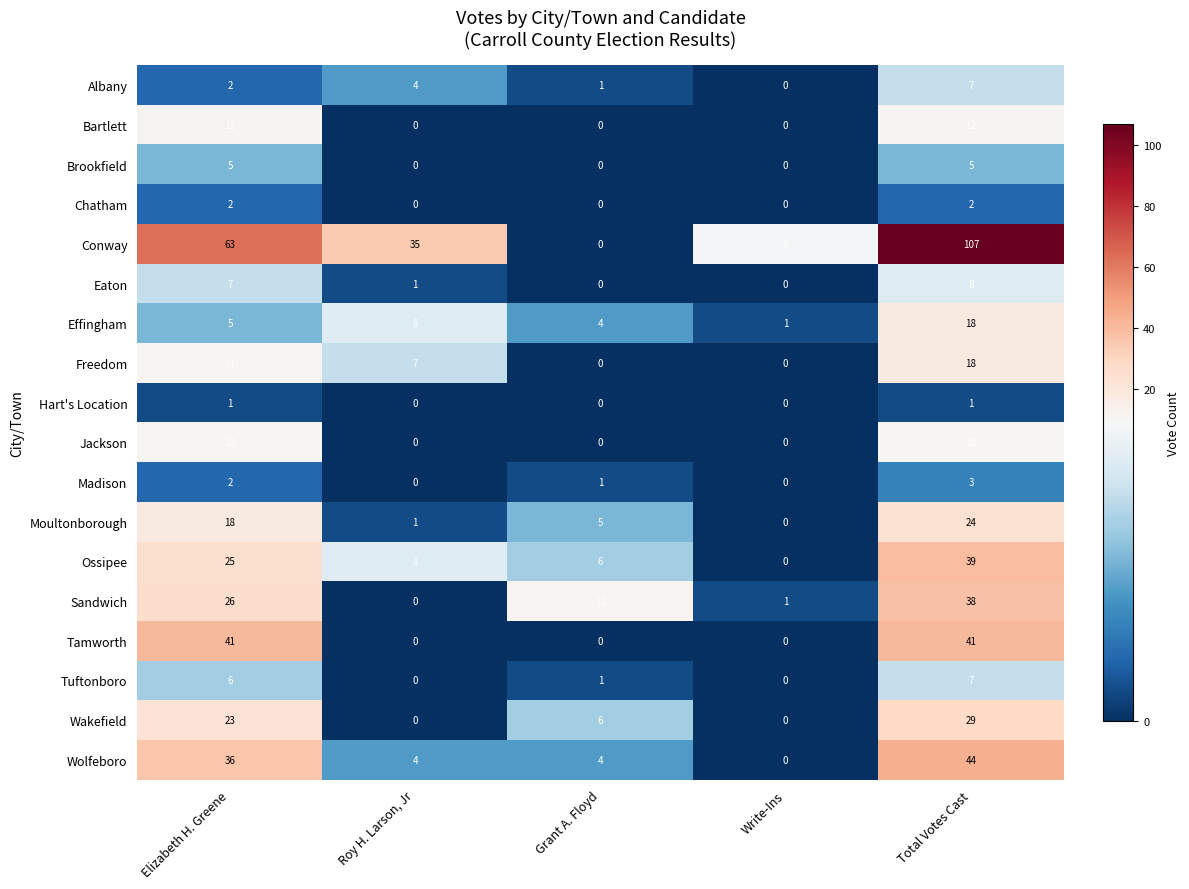

What is the average value of the Sandwich series?

15